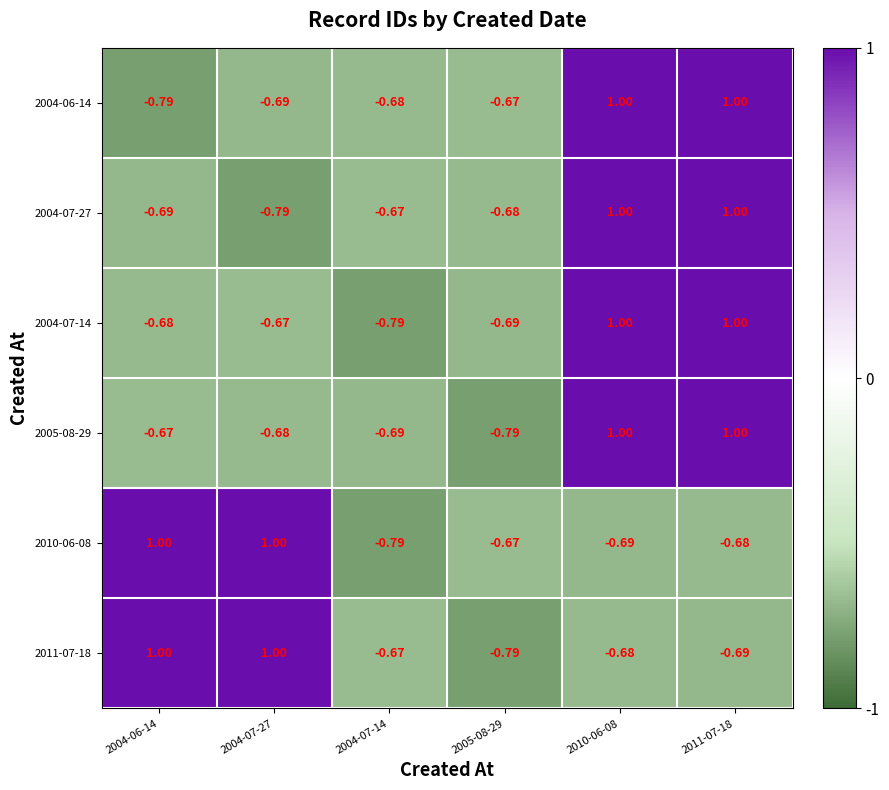

Between 2004-07-27 and 2005-08-29, which series saw the biggest shift?

2011-07-18